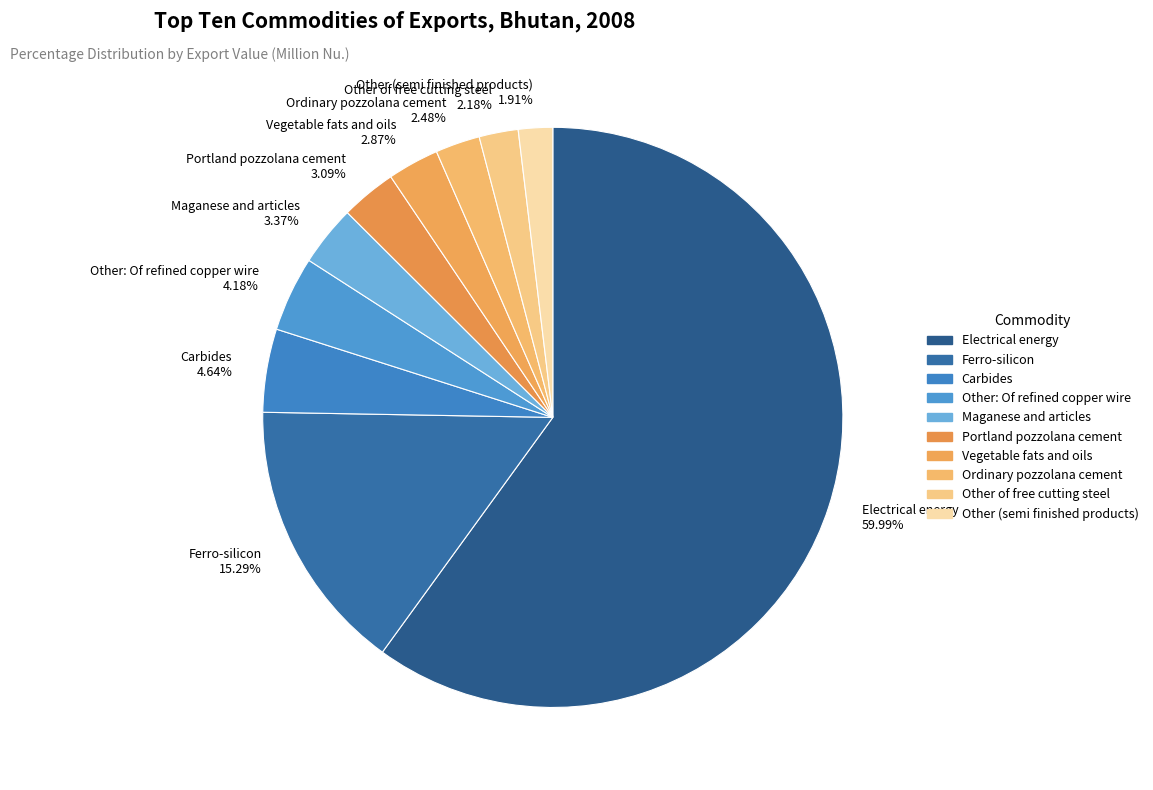

What is the largest slice in the pie chart?

Electrical energy